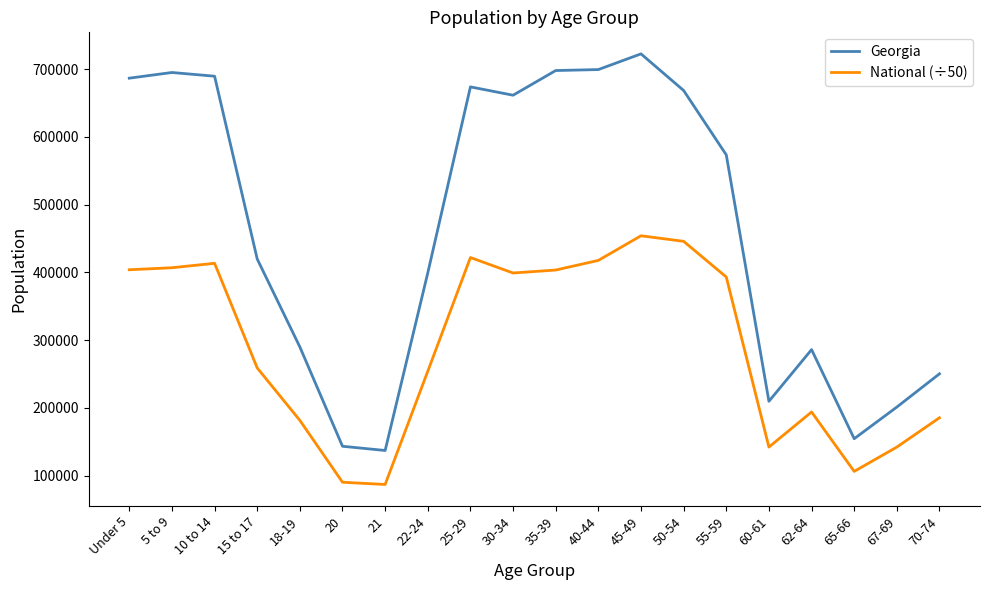

The value of National (÷50) at 62-64 is 274621.6. True or false?

False